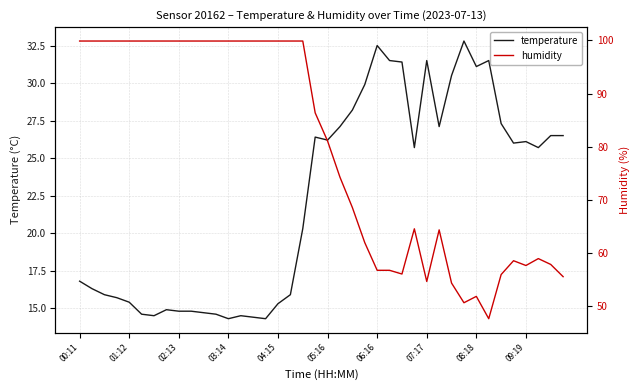

How many series are shown in this chart?

2